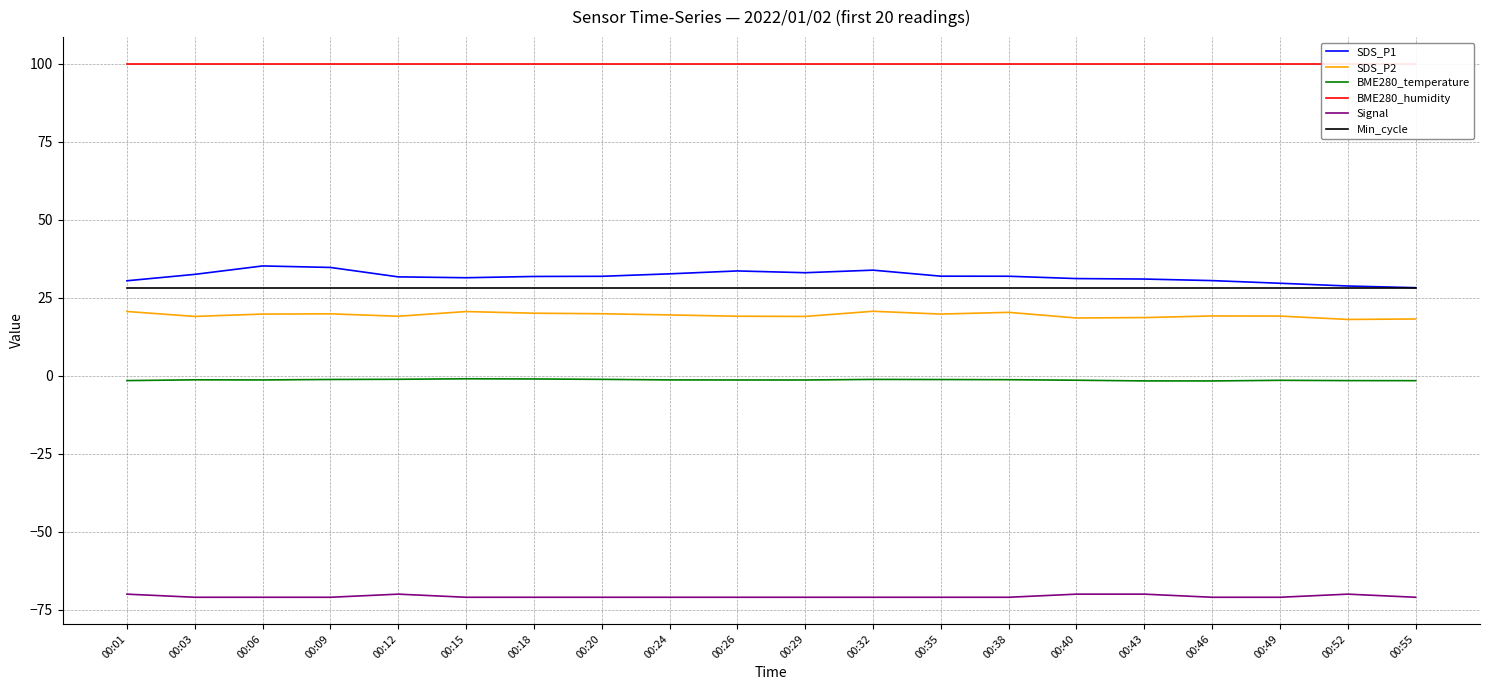

How many lines are shown in the chart?

6